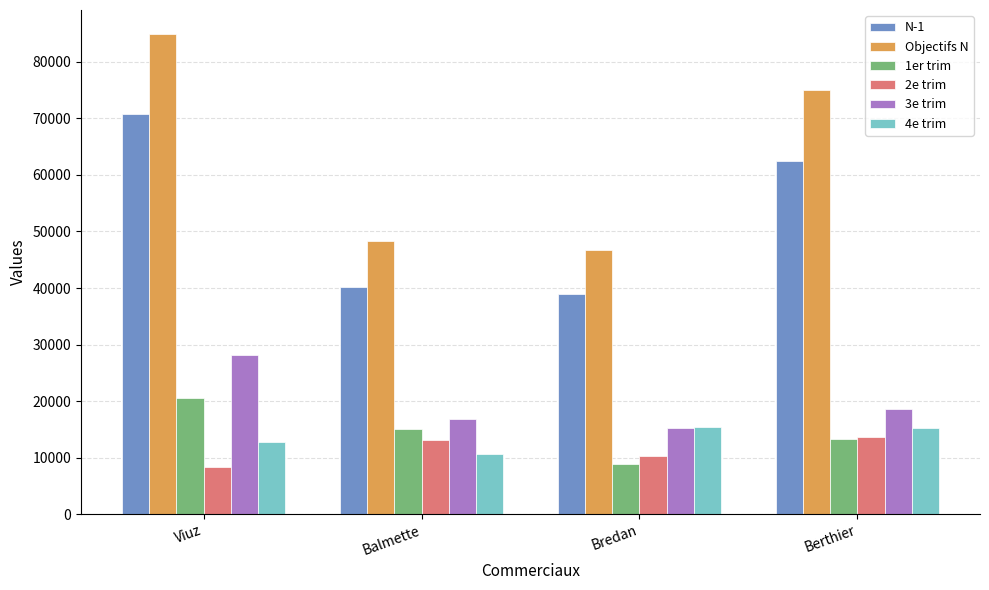

What is the difference between the second highest and minimum values in the 4e trim series?

4590